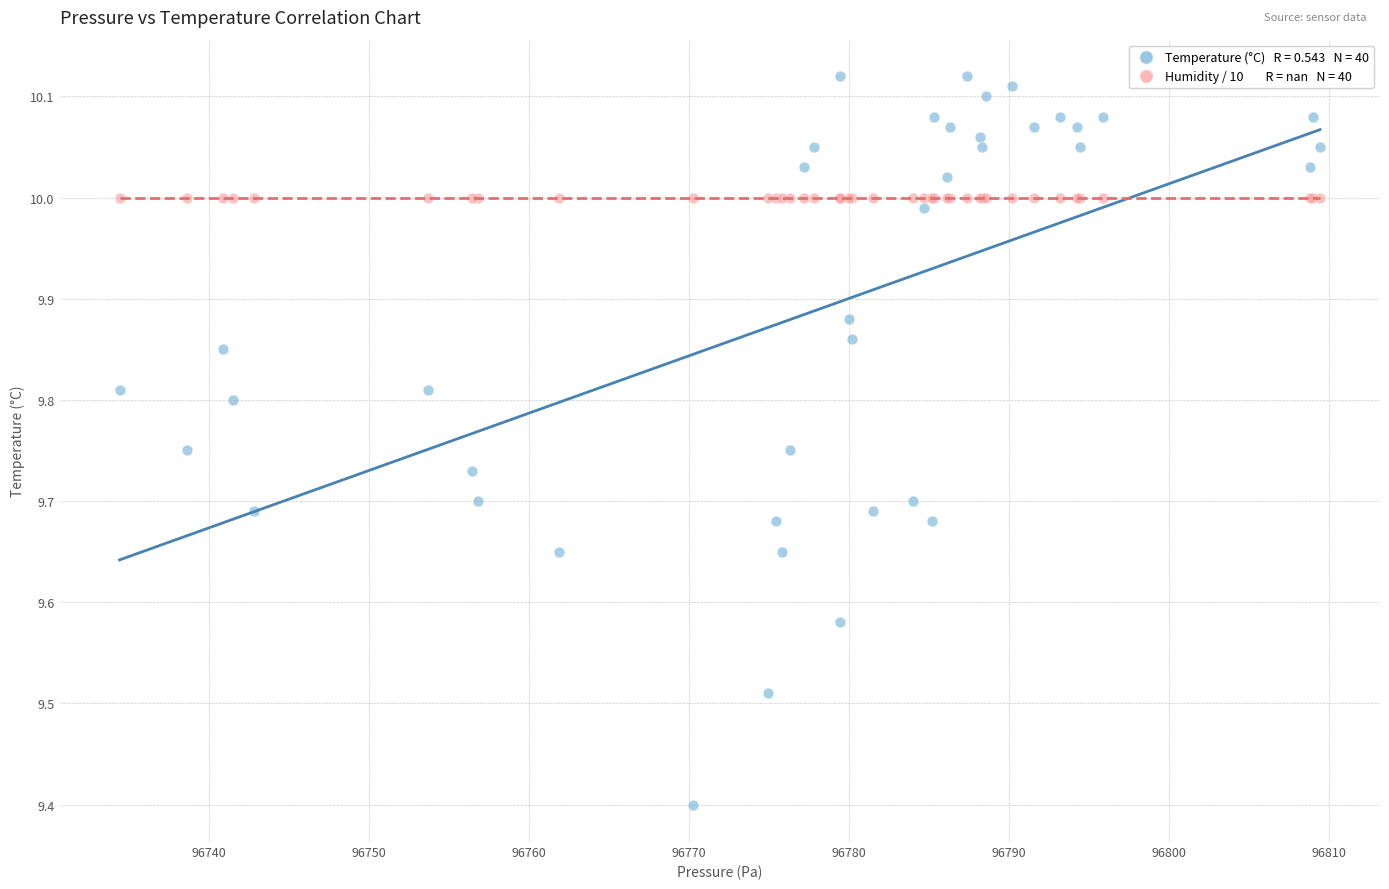

Across all series, what Y value is closest to 9?

9.4